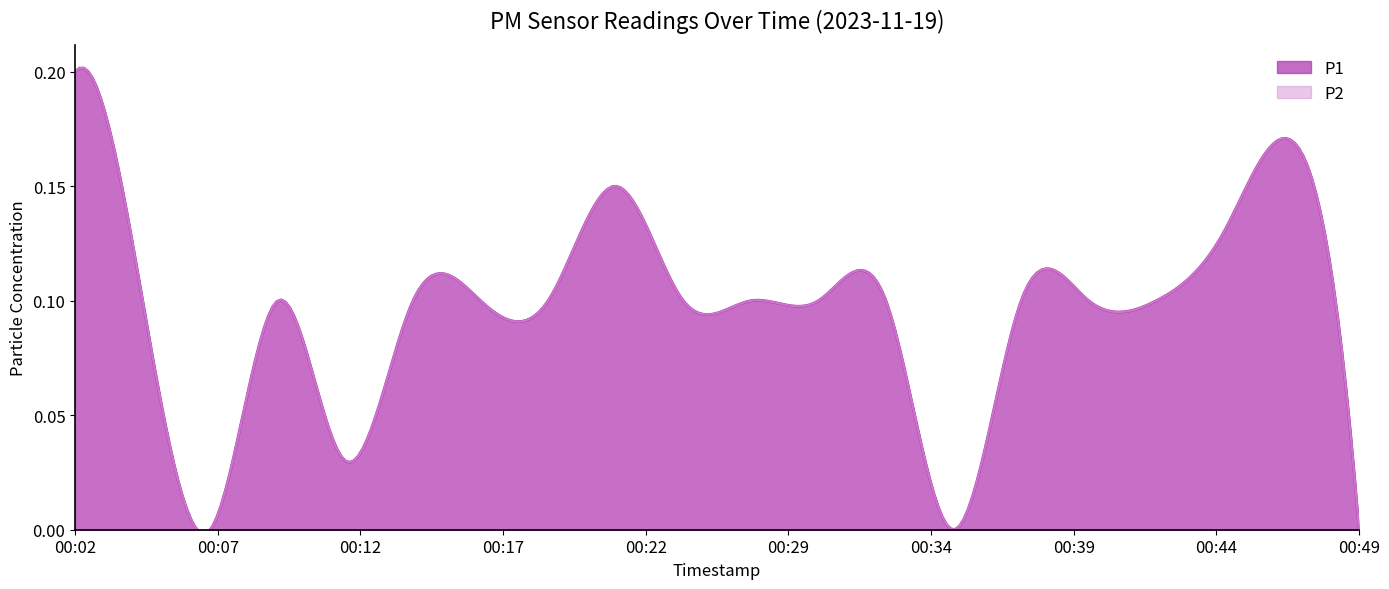

Does the chart display data point markers on the line(s)?

No